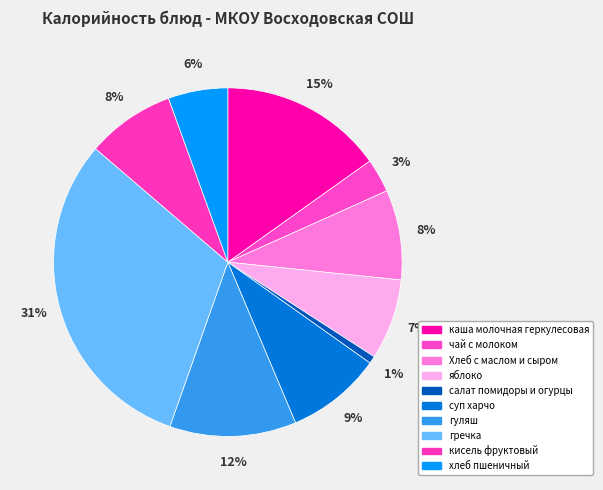

To the nearest percent, what is the difference between the largest and smallest slice percentages?

30%